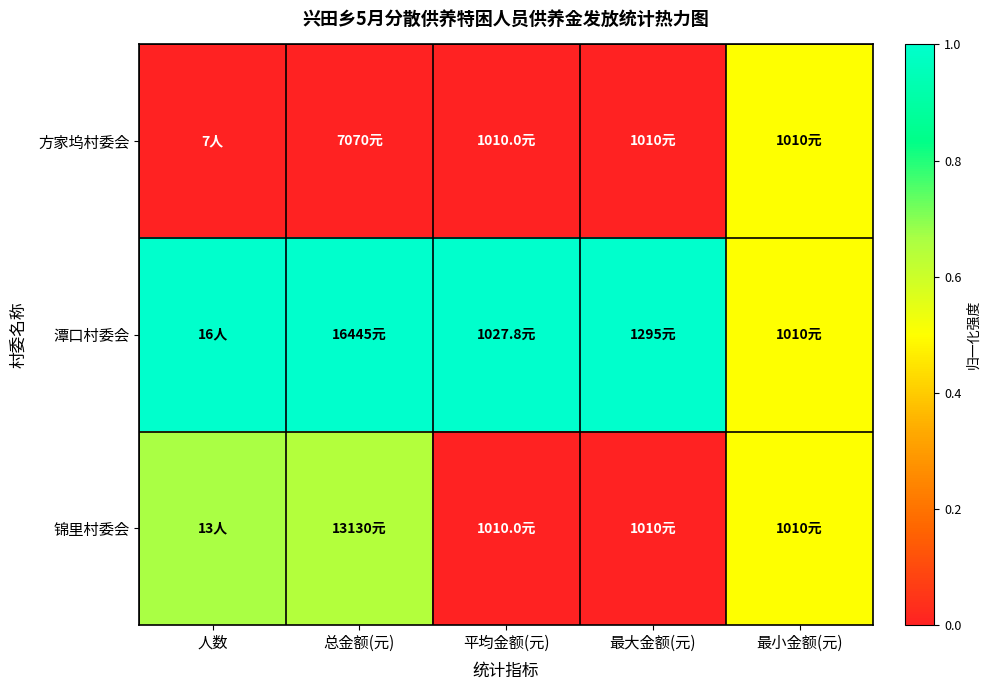

Between 总金额(元) and 最大金额(元), which is larger?

总金额(元)